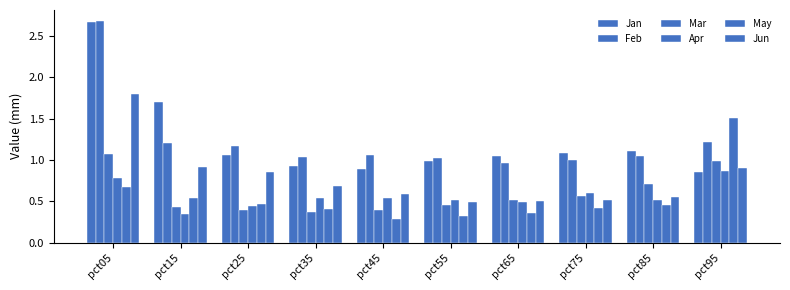

Does the chart contain any negative values?

No